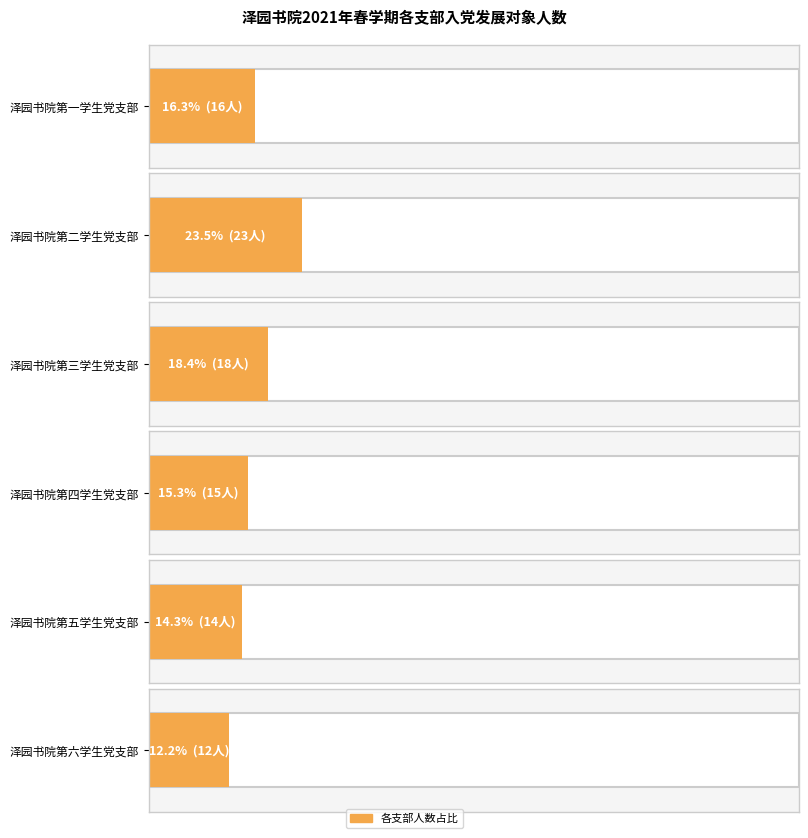

Count the number of categories in the chart.

6